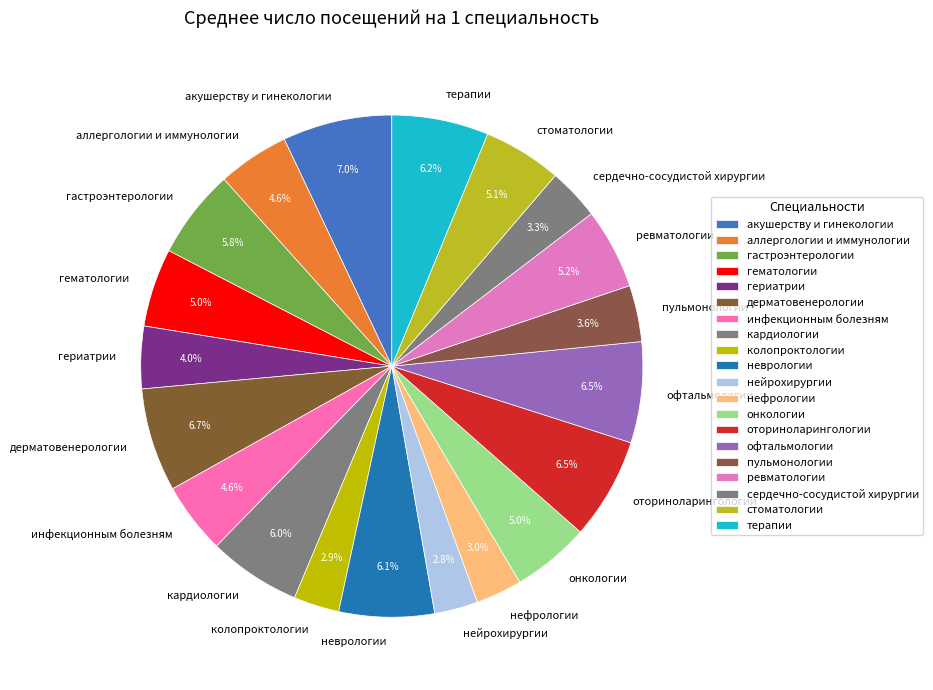

How much of the chart is everything except ревматологии?

94.8%